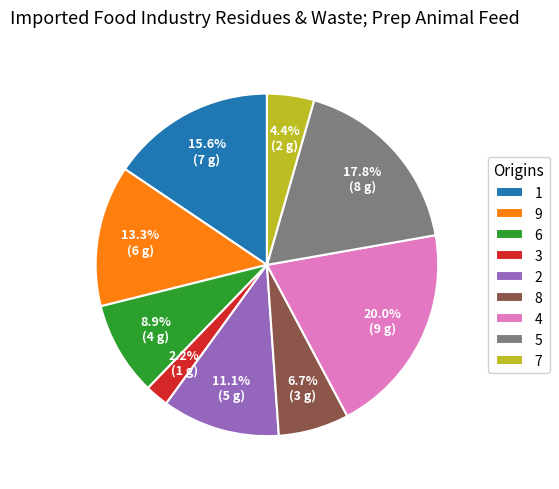

Rank the categories by value from lowest to highest.

3, 7, 8, 6, 2, 9, 1, 5, 4